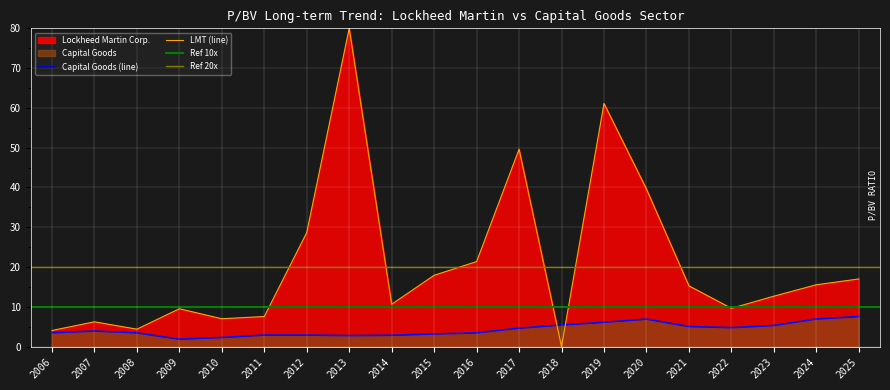

What is the approximate value at 2016?

3.5